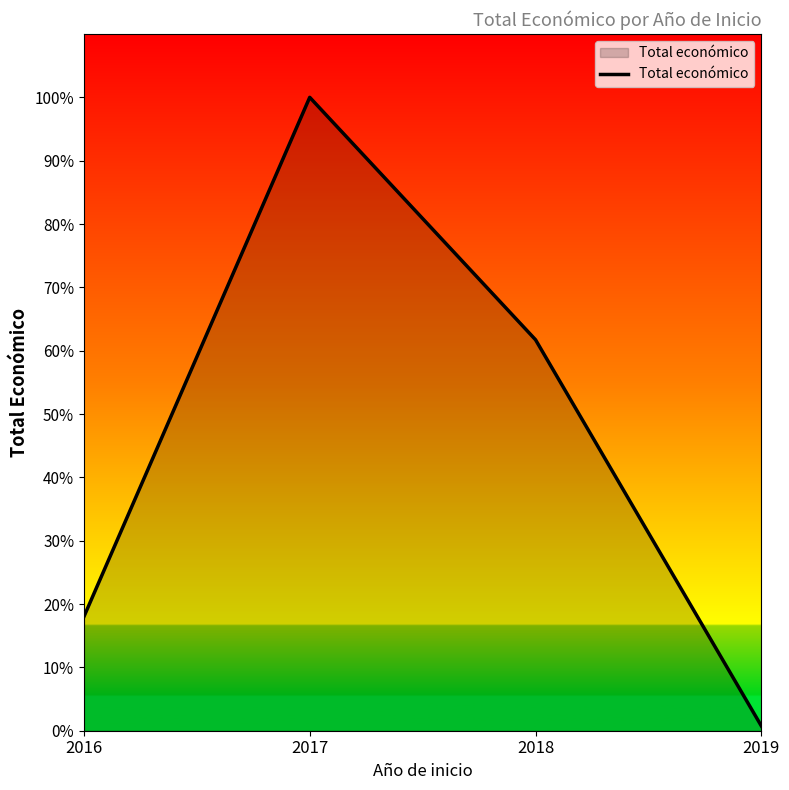

Is this an area chart (filled region under the line)?

Yes